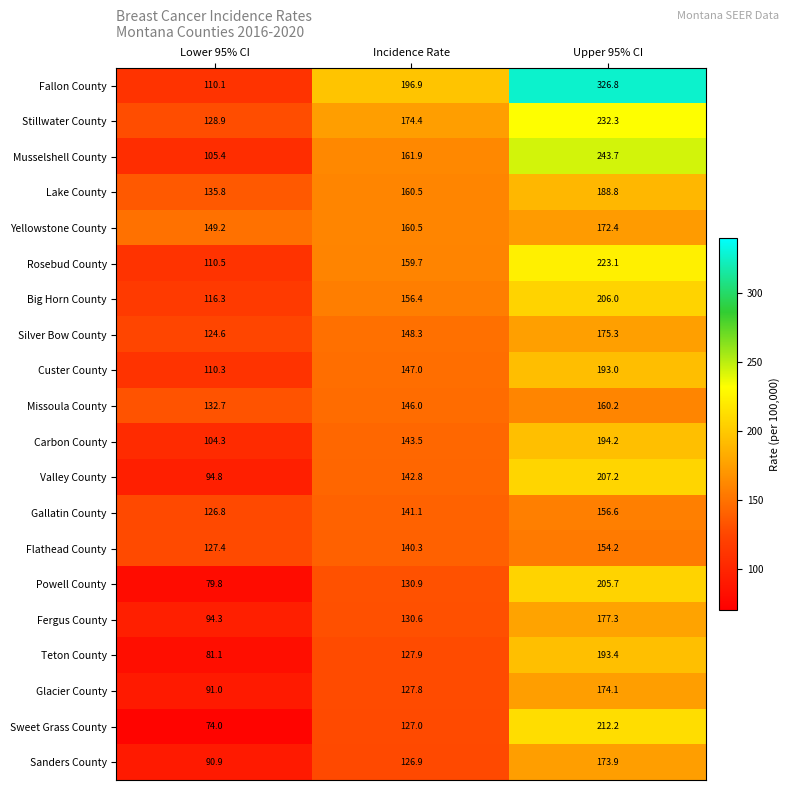

At Upper 95% CI, list the series in order from largest to smallest.

Fallon County, Musselshell County, Stillwater County, Rosebud County, Sweet Grass County, Valley County, Big Horn County, Powell County, Carbon County, Teton County, Custer County, Lake County, Fergus County, Silver Bow County, Glacier County, Sanders County, Yellowstone County, Missoula County, Gallatin County, Flathead County